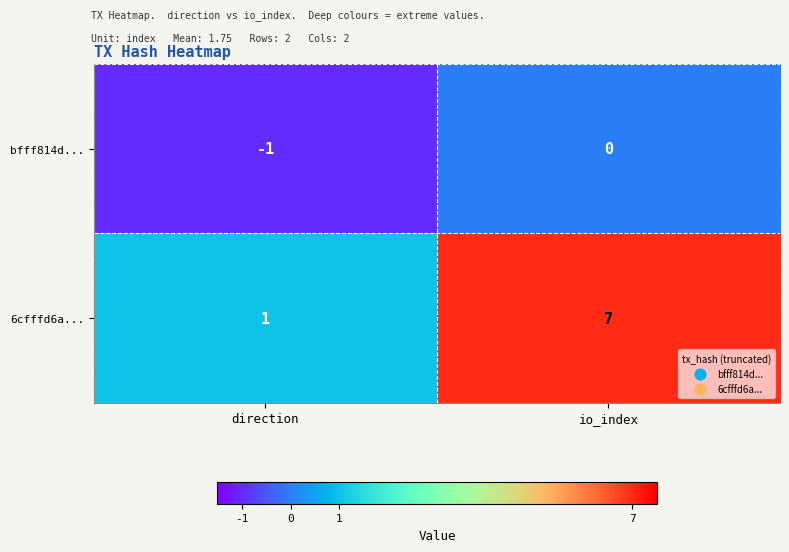

Which series has the largest total across all categories?

6cfffd6a...